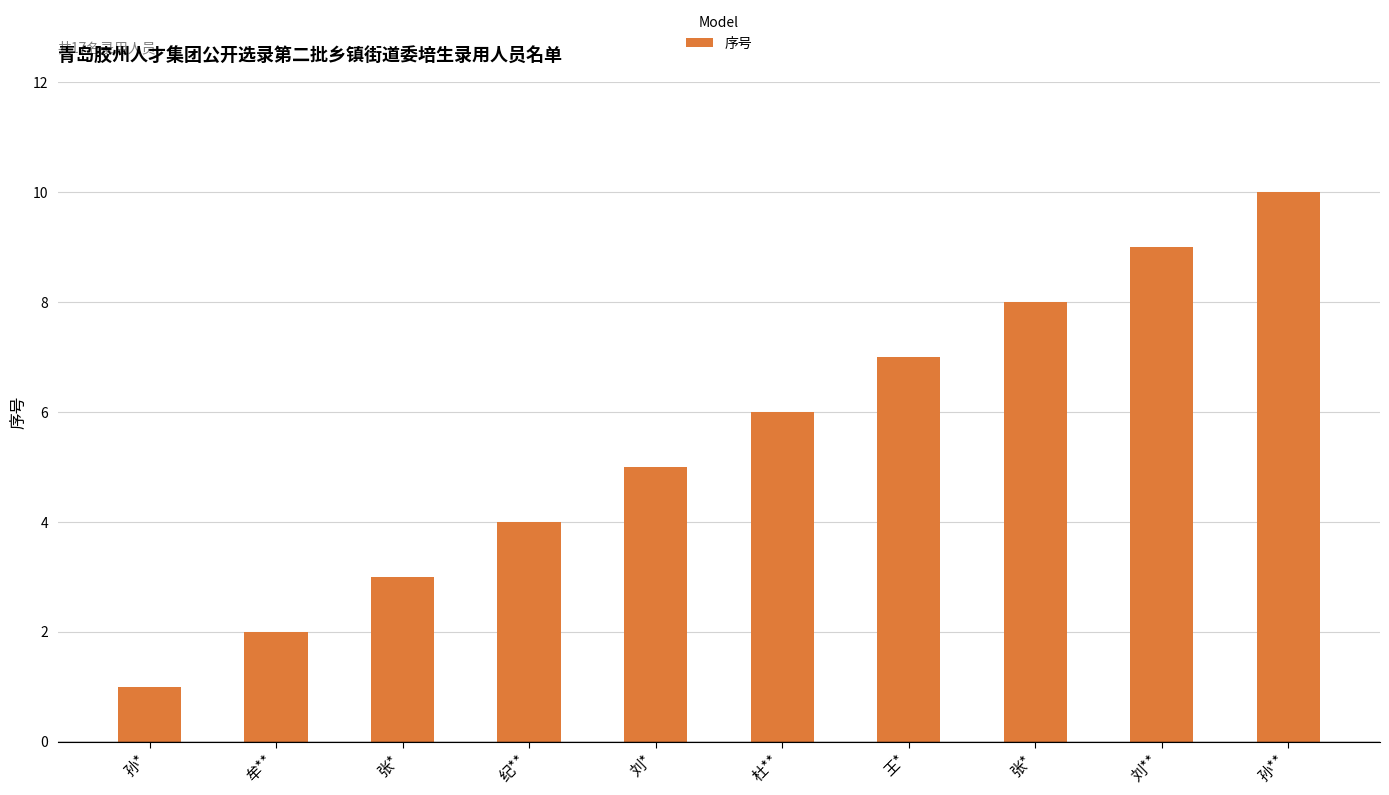

At which category does the chart reach its minimum across all series?

孙*